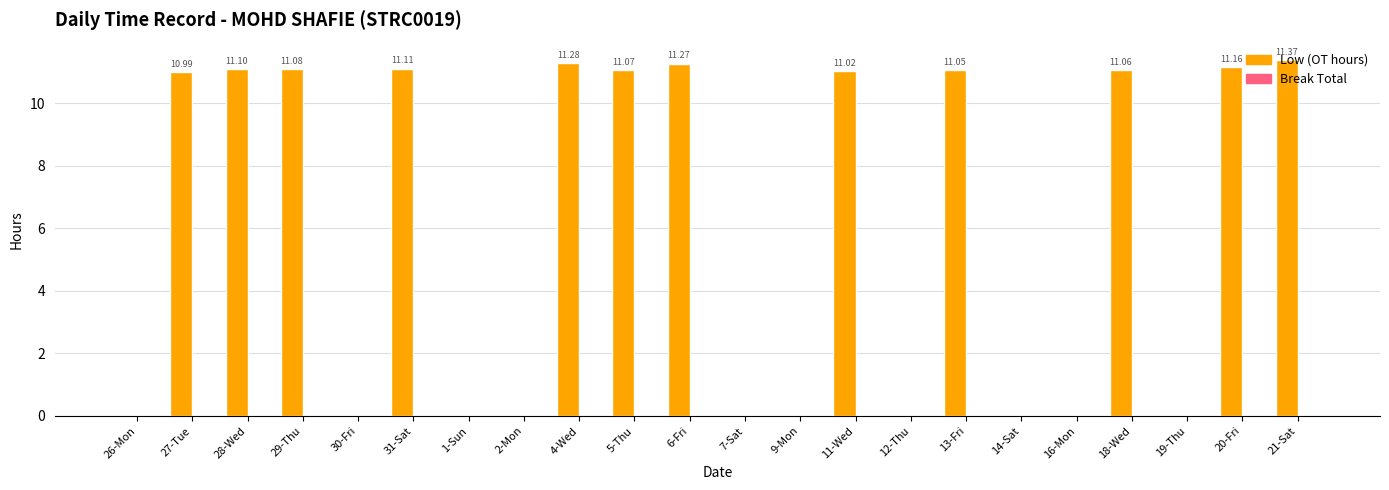

Between 20-Fri and 1-Sun, which is larger?

20-Fri